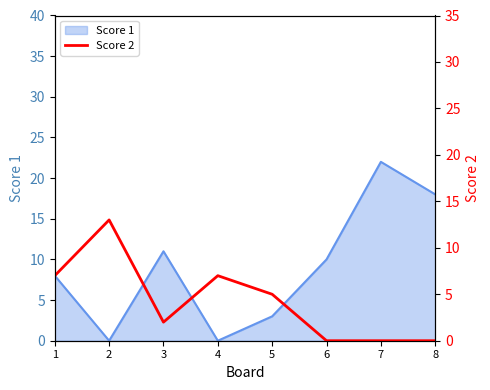

What is the highest value of the Score 1 series?

22